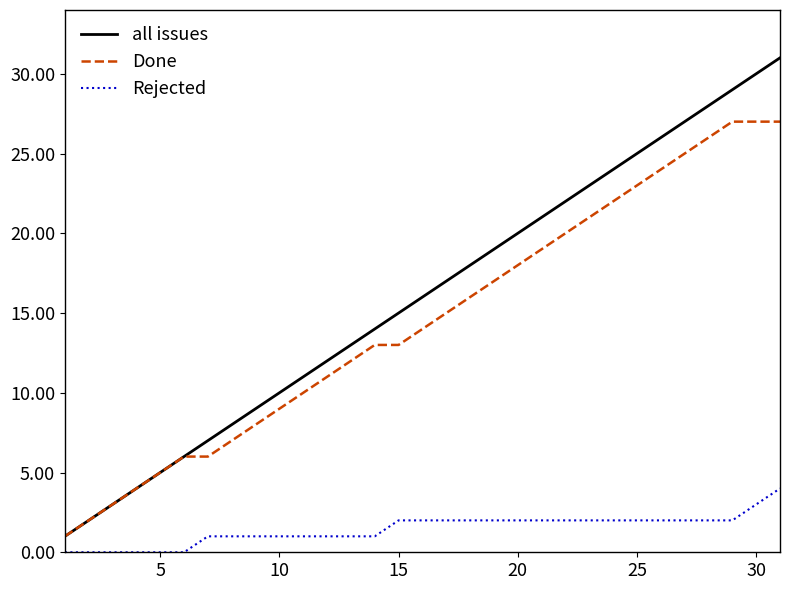

Which series has the widest spread of values?

all issues